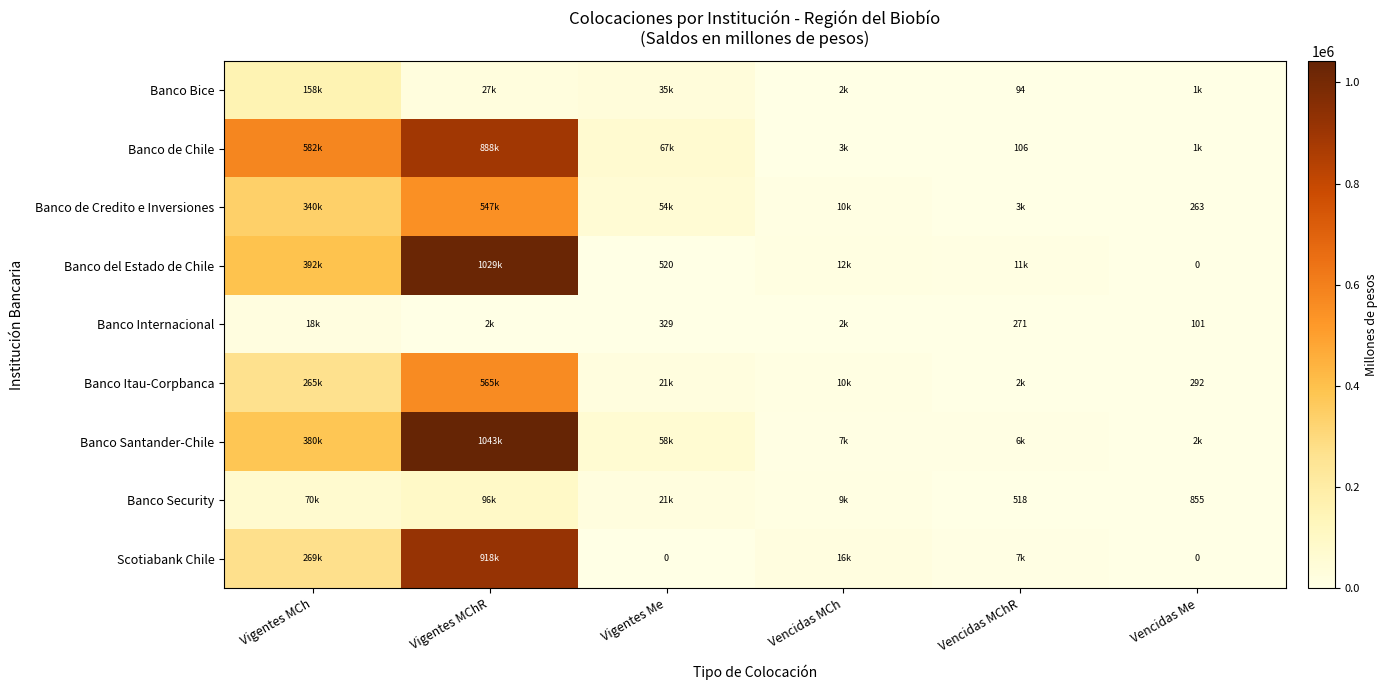

What is the difference between the maximum and minimum values in the Banco Santander-Chile series?

1040610.5